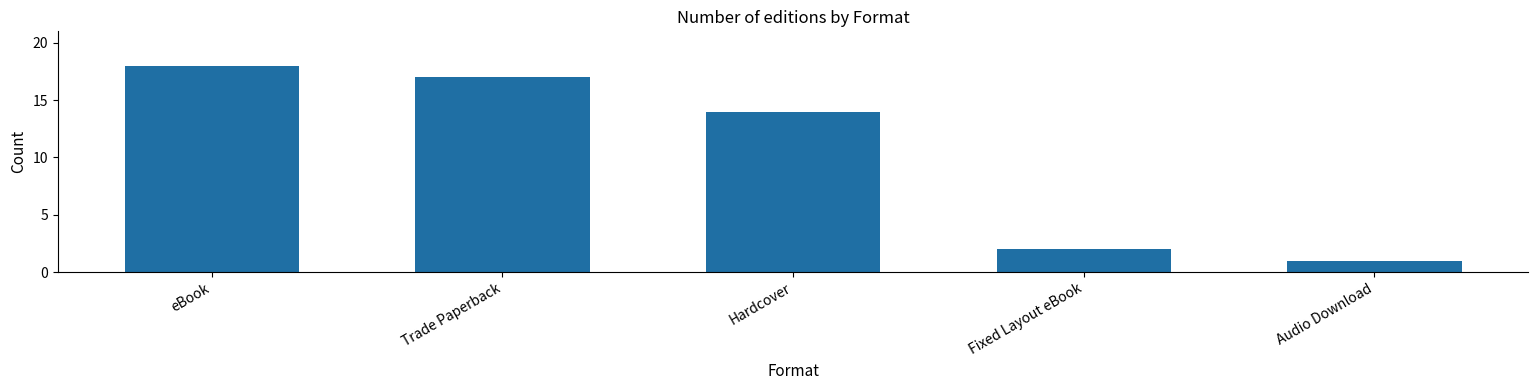

Where is the data nearest to the value 9?

Hardcover